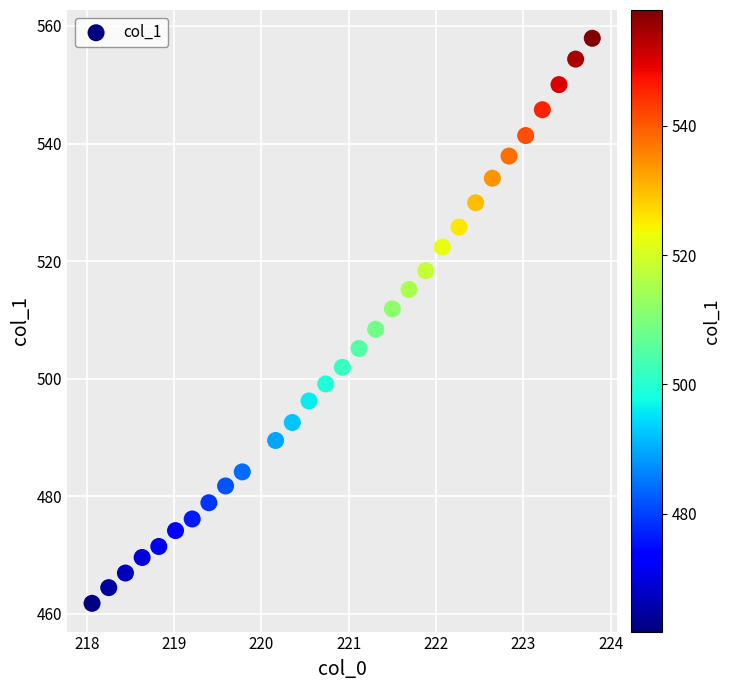

What is the range of Y values (max minus min)?

96.1